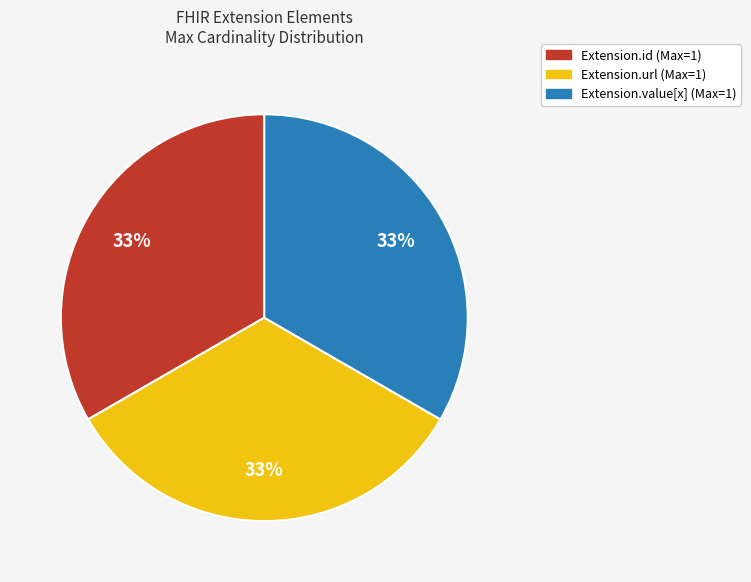

How many segments does this pie chart have?

3